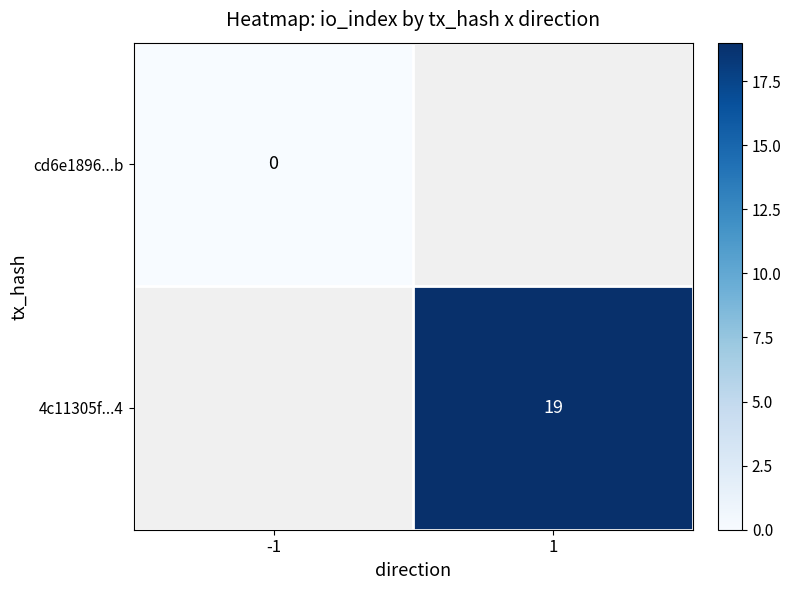

The value of 4c11305f...4 at 1 is 29. True or false?

False